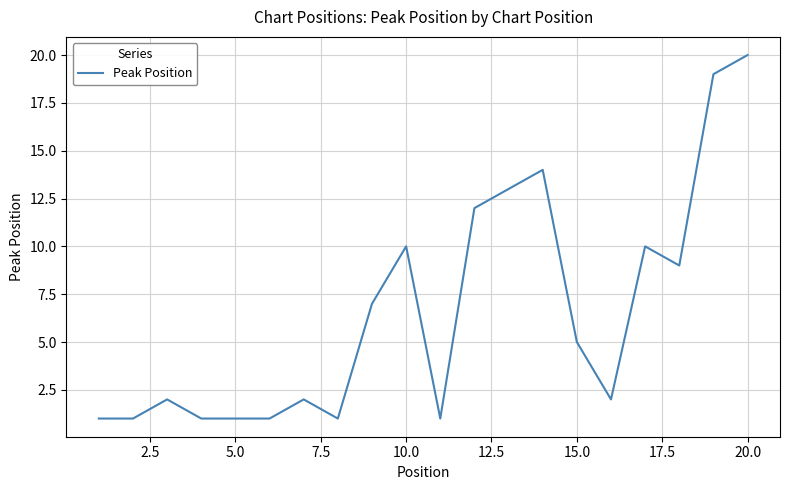

Reading left to right, list all the values displayed in this chart.

1	1	2	1	1	1	2	1	7	10	1	12	13	14	5	2	10	9	19	20